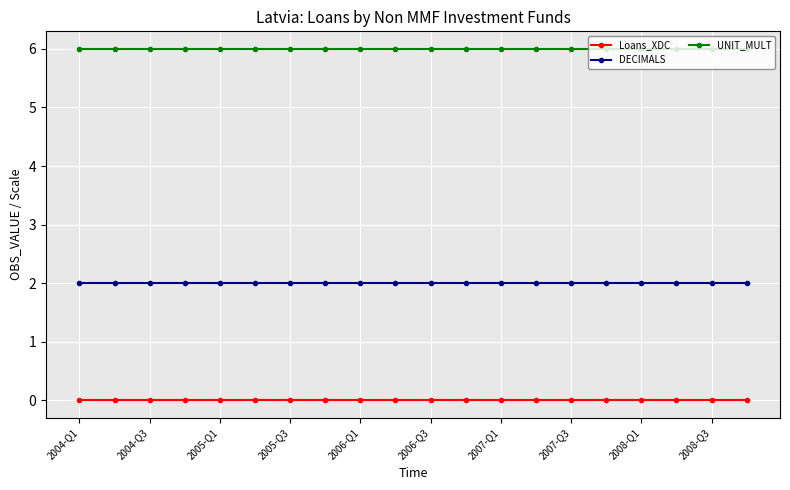

True or false: UNIT_MULT and Loans_XDC cross at least once.

False